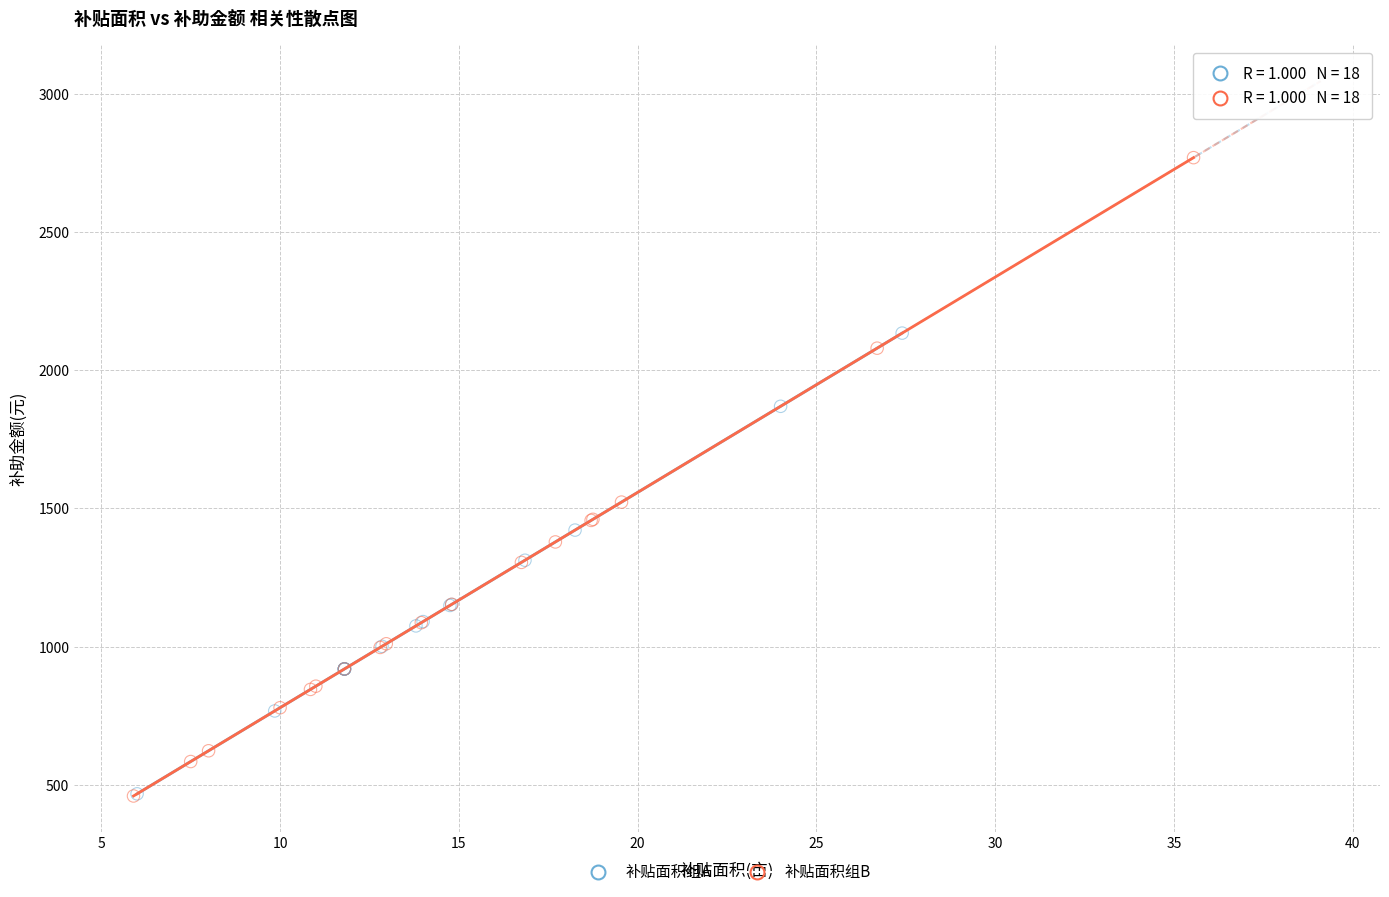

What are all the series names shown in the legend?

补贴面积组A, 补贴面积组B